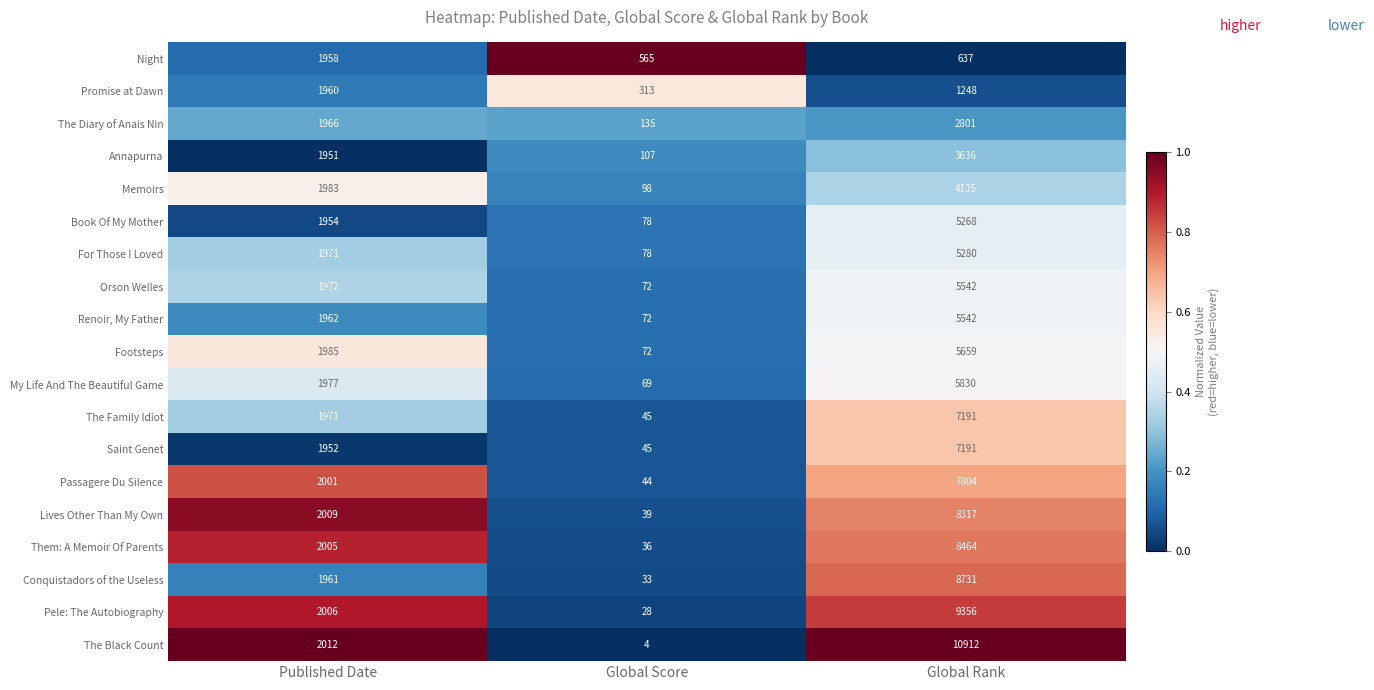

Between Published Date and Global Rank, which series saw the biggest shift?

The Black Count